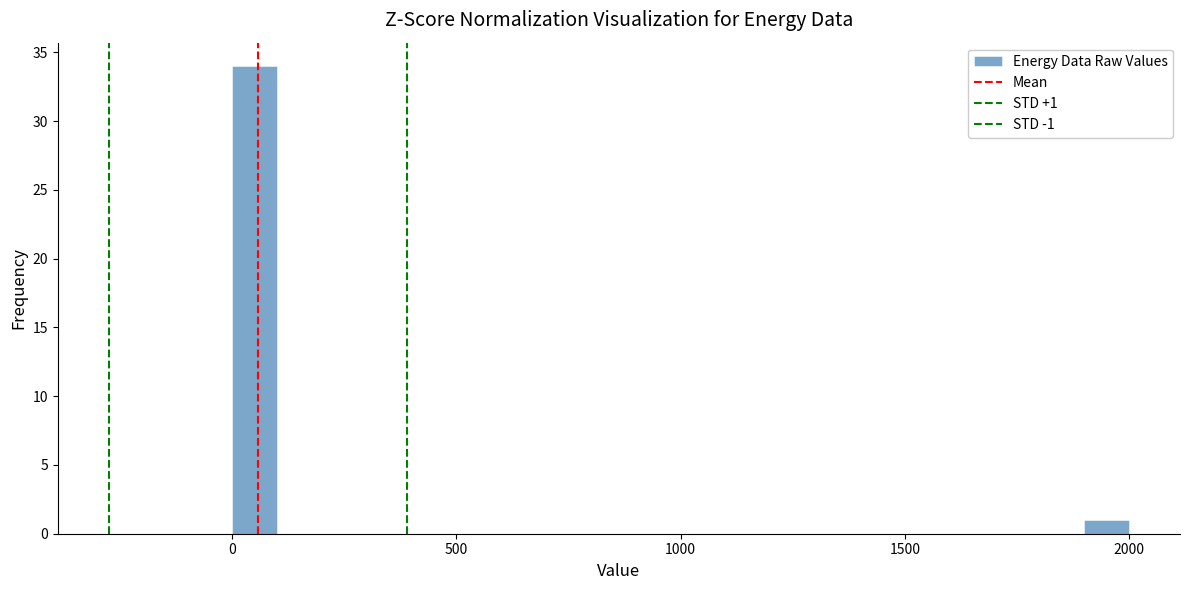

Read against the x-axis, roughly where is the centre of the tallest bar?

50